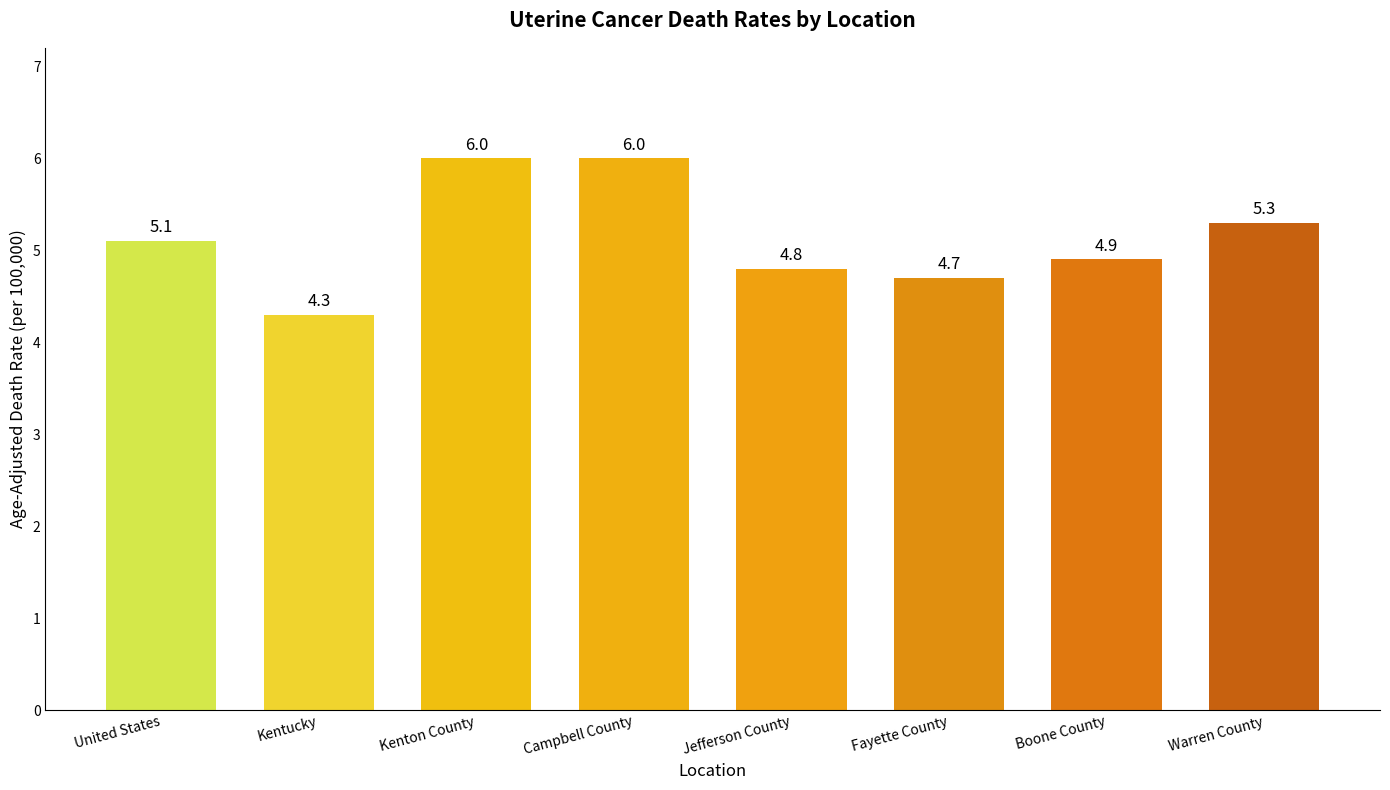

True or false: the data shows 4.8 at Jefferson County.

True